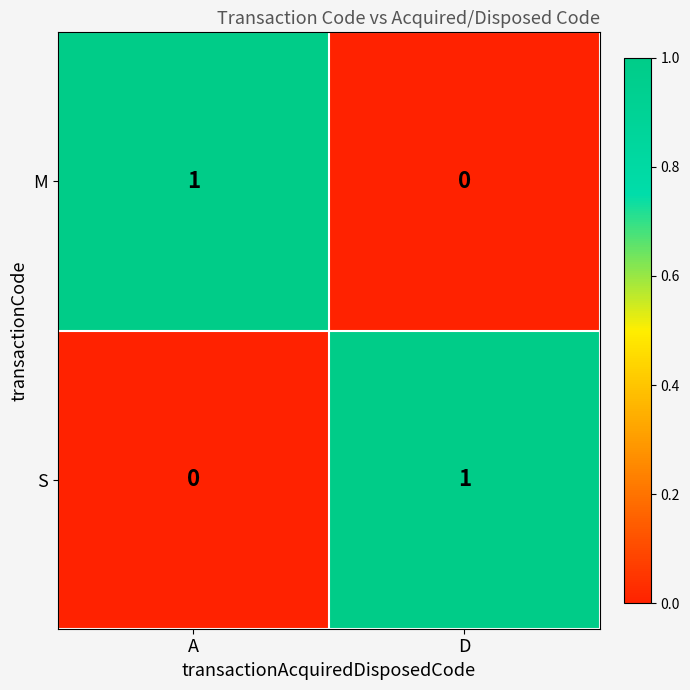

At which label does M reach its minimum?

D